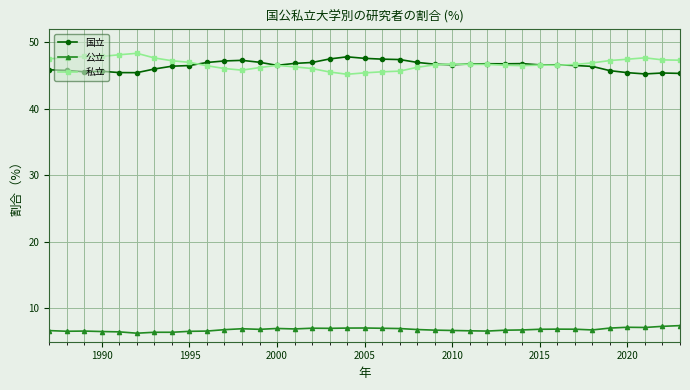

True or false: 公立 and 私立 cross at least once.

False